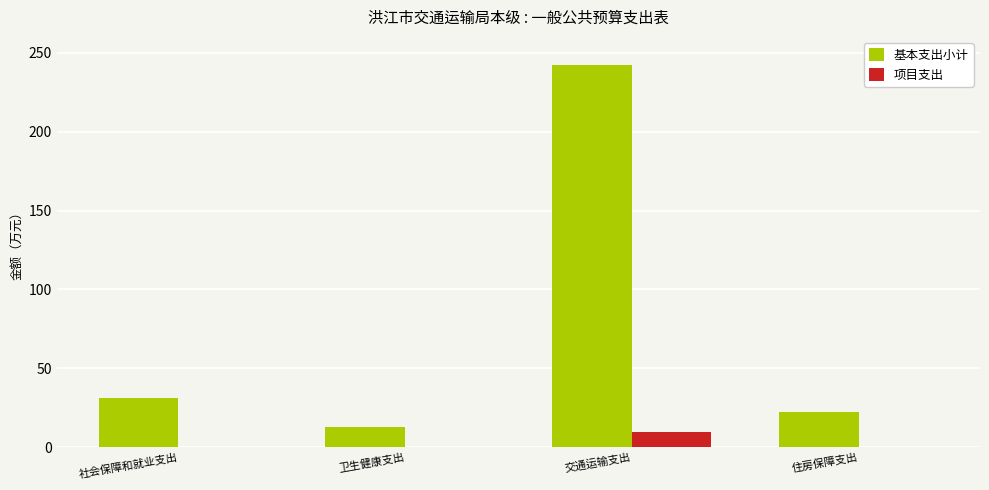

What is the total value across all series at 交通运输支出?

252.2